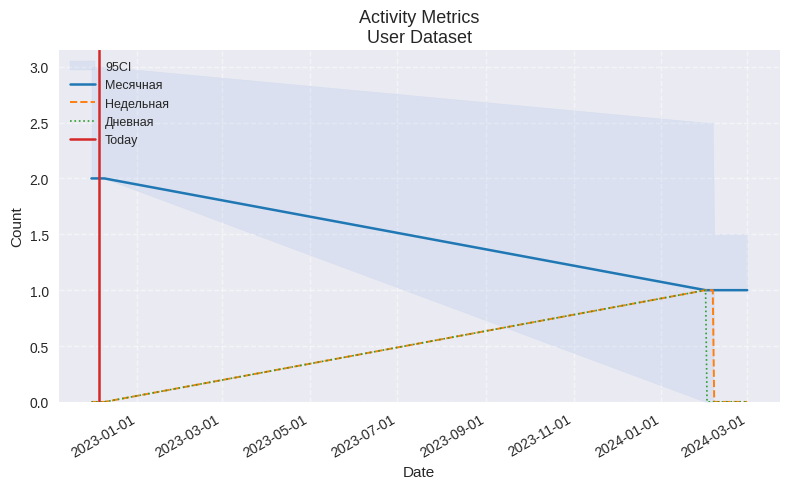

Between 2024-03-01 and 2024-02-27, which series saw the biggest shift?

Месячная